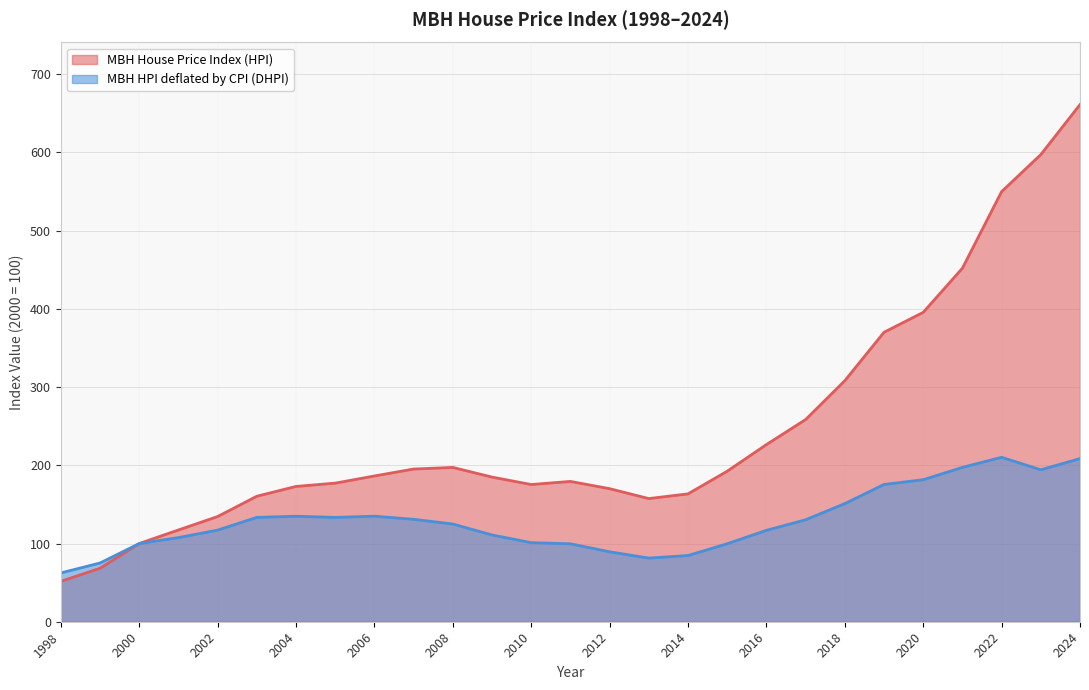

What is the difference between the MBH House Price Index (HPI) values at 2000 and 2004?

73.0